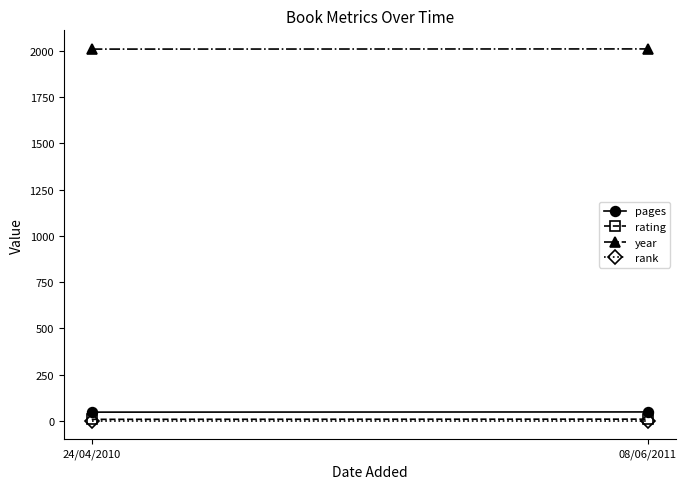

Read the pages value at 08/06/2011.

48